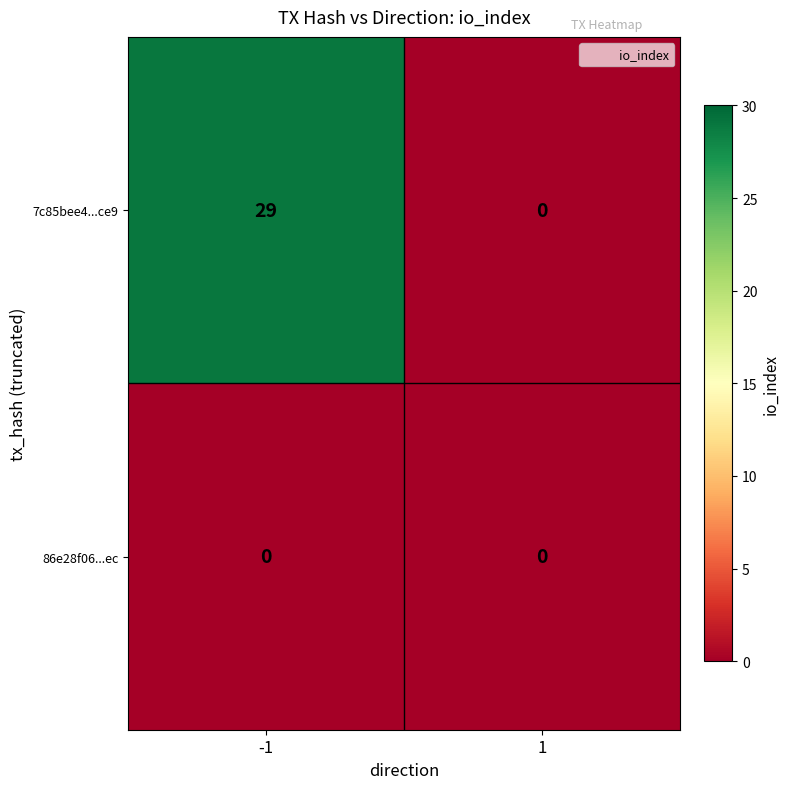

How many categories are shown in the chart?

2